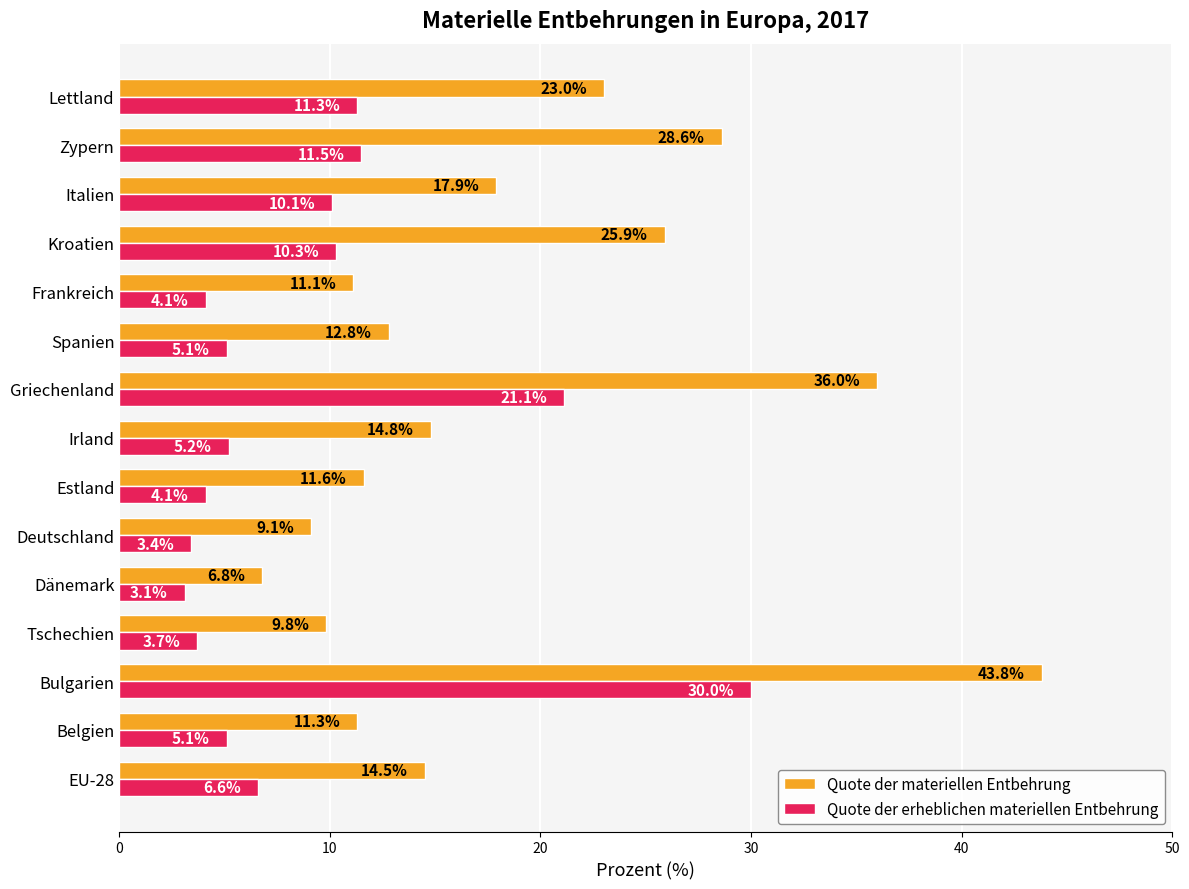

Rank the series by their maximum value, from lowest to highest.

Quote der erheblichen materiellen Entbehrung, Quote der materiellen Entbehrung